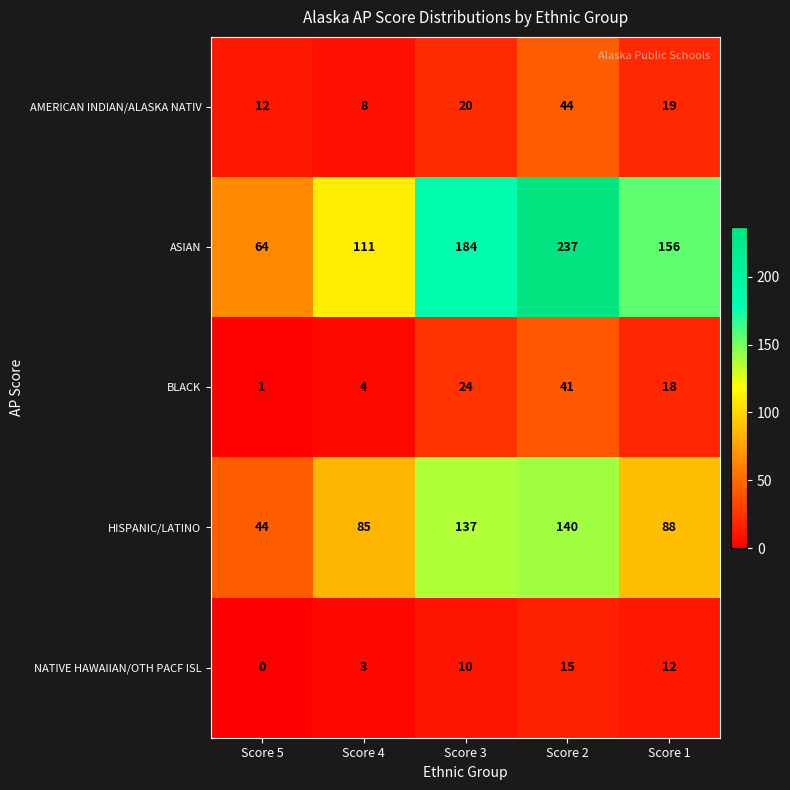

At how many categories does at least one series exceed 113?

3